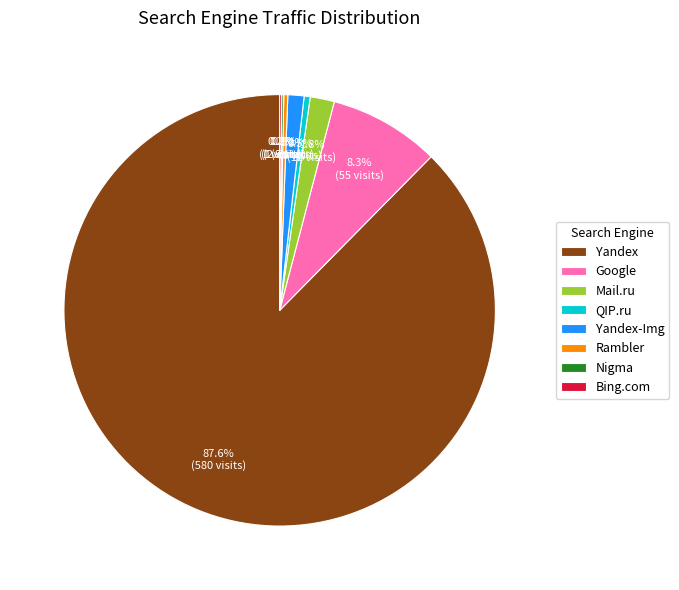

What is the total percentage of QIP.ru and Google?

8.8%